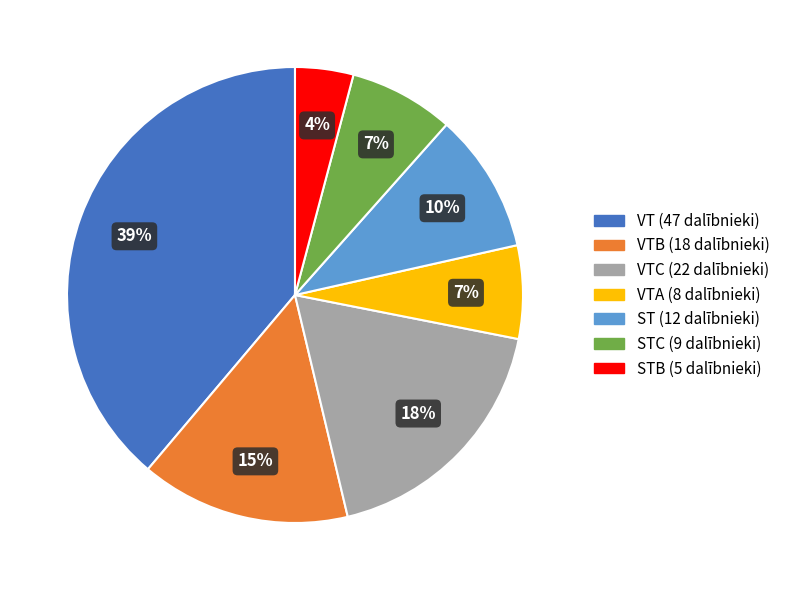

Which slice is the largest?

VT (47 dalībnieki)